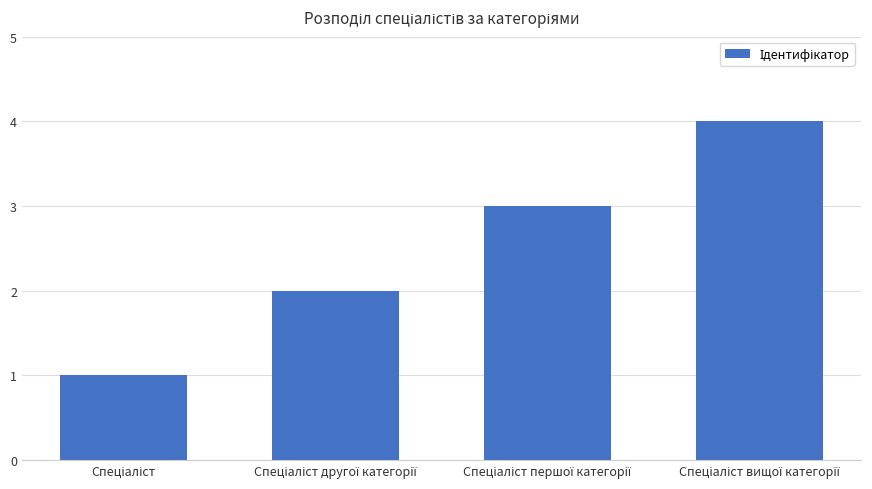

What is the greatest value displayed?

4